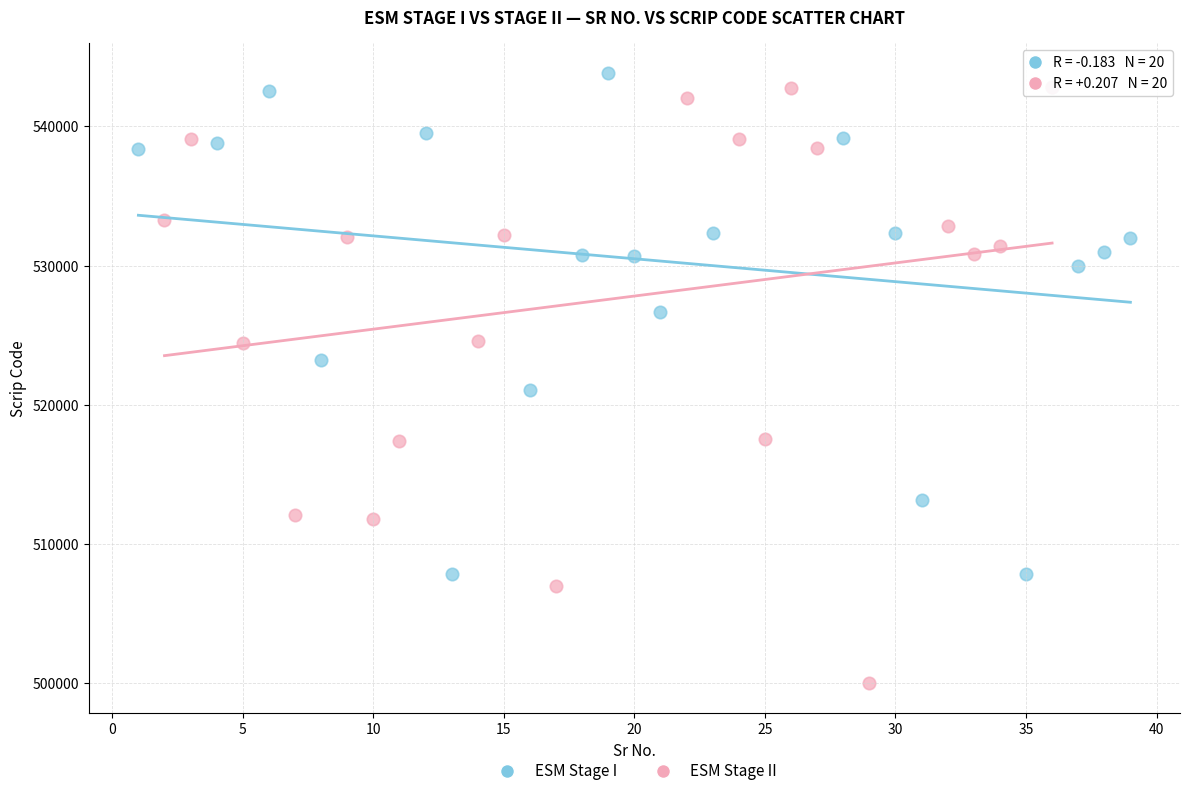

What are all the series names shown in the legend?

ESM Stage I, ESM Stage II